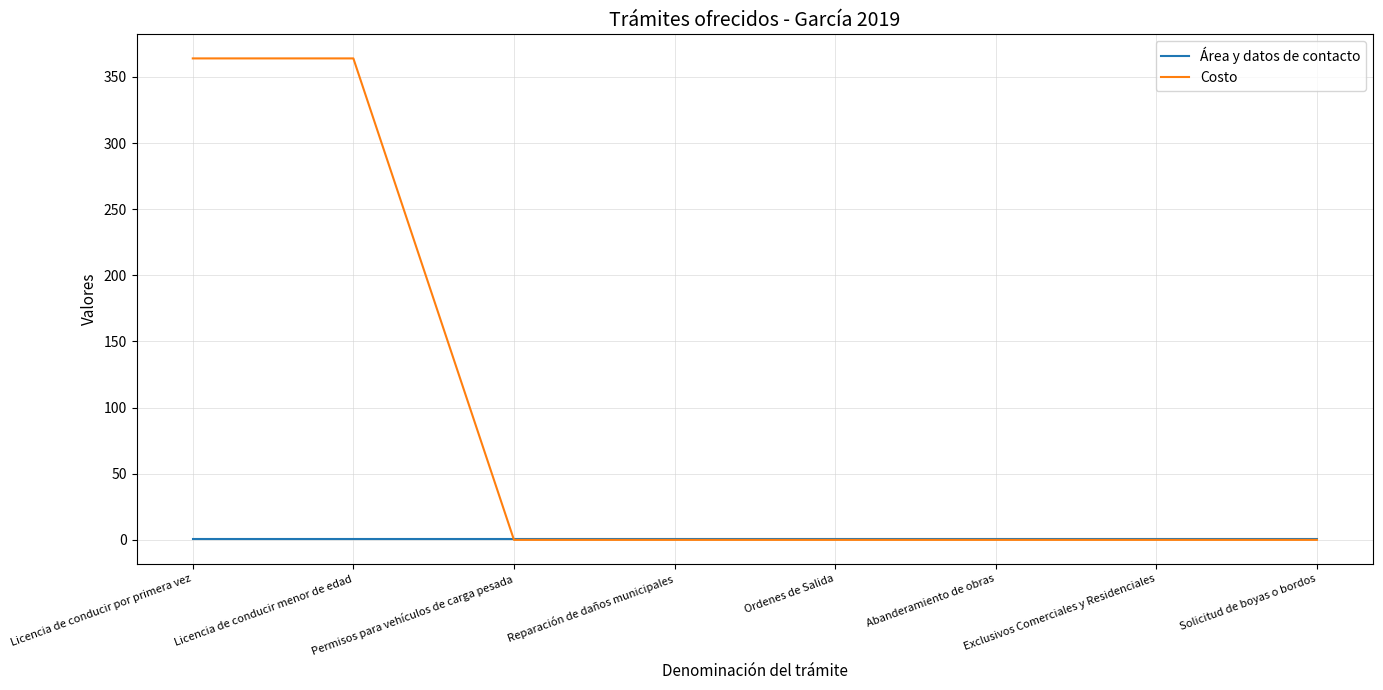

Reading left to right, transcribe all the data shown in this chart.

Área y datos de contacto: 1	1	1	1	1	1	1	1
Costo: 364	364	0	0	0	0	0	0